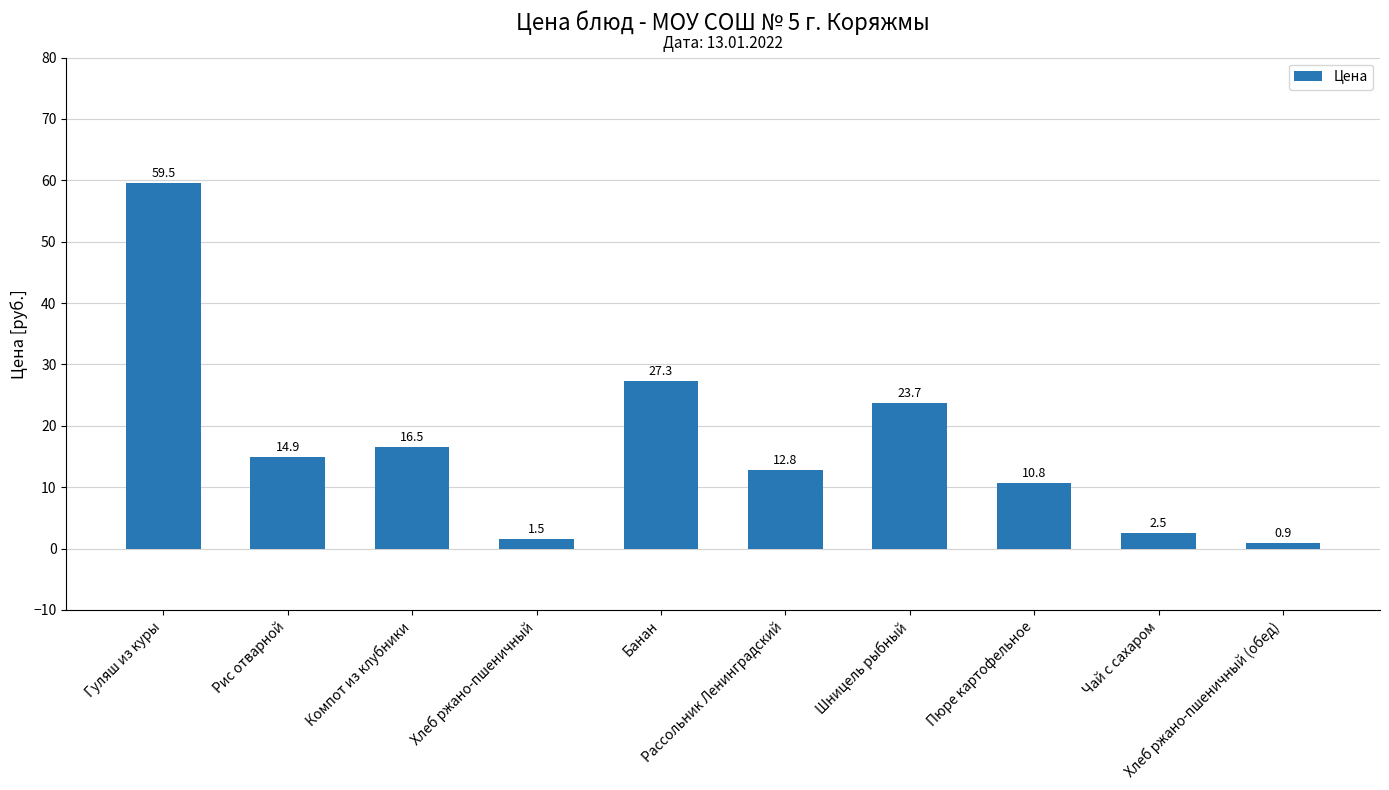

What is the smallest value displayed?

0.9